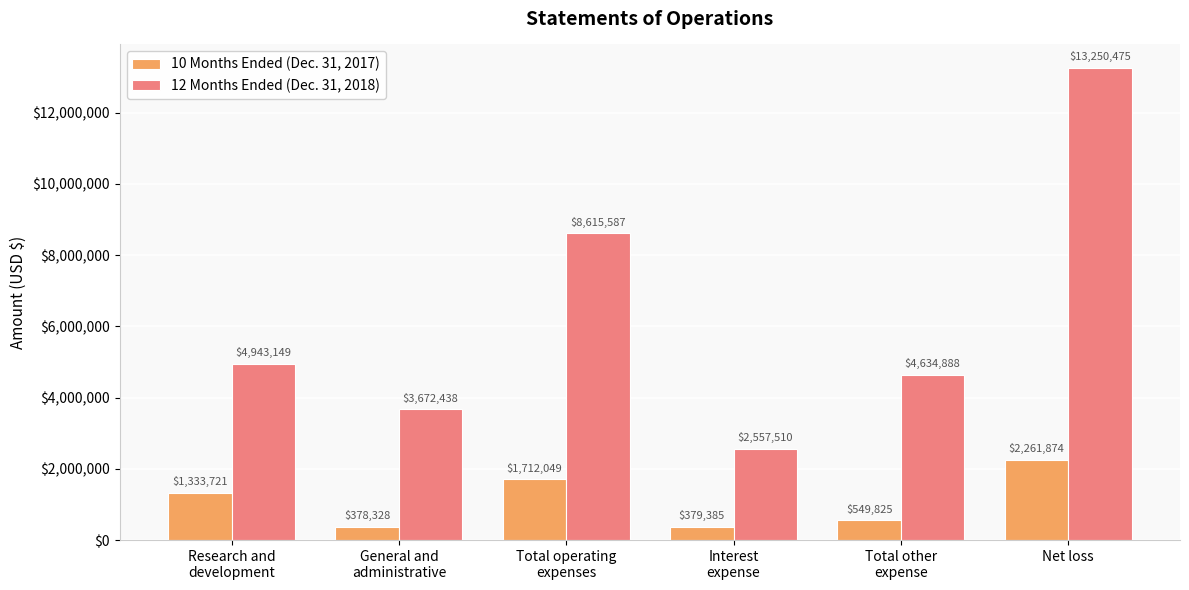

Which series has the largest range (max minus min)?

12 Months Ended (Dec. 31, 2018)